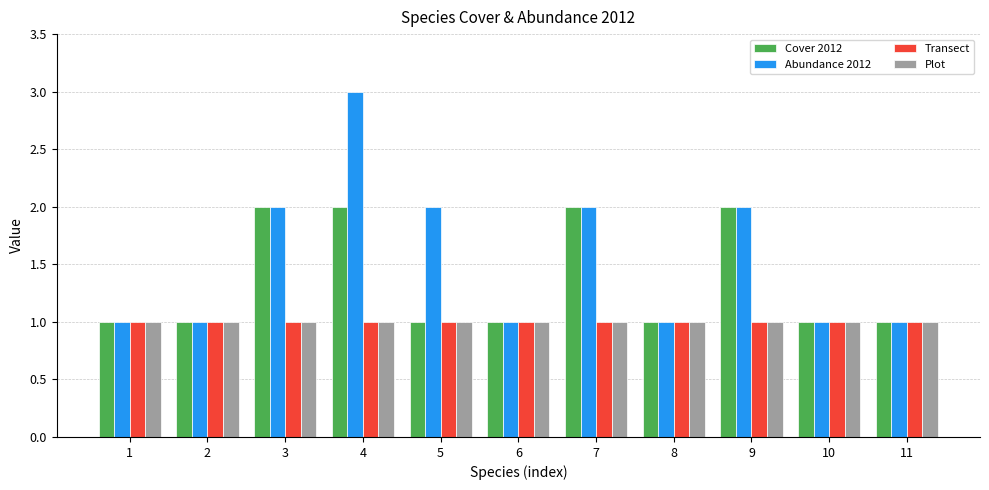

At which category is the sum across all series the highest?

4